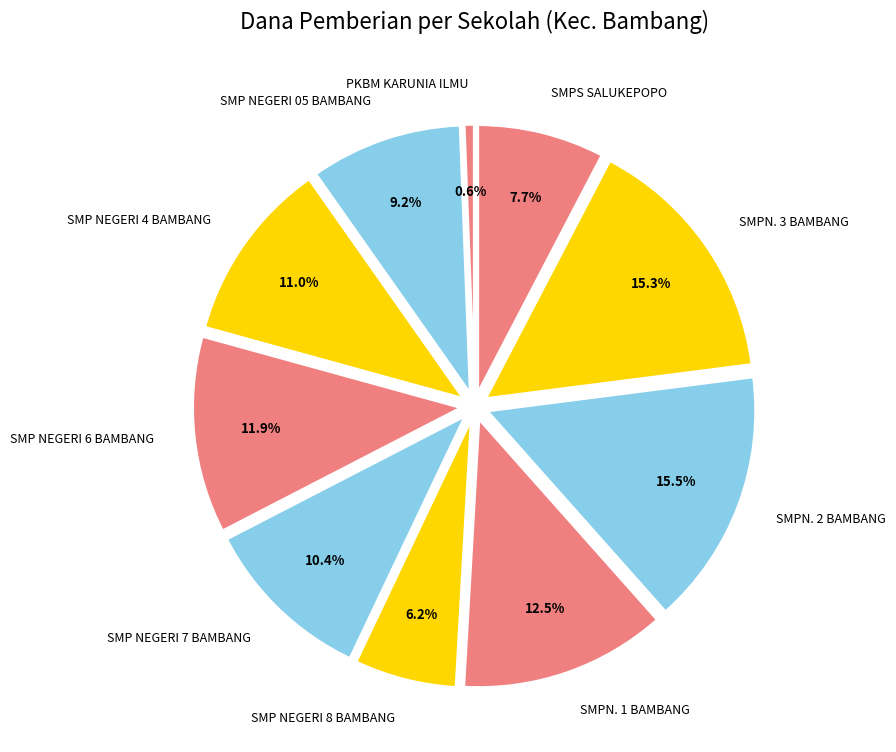

What is the ratio of the value at SMP NEGERI 05 BAMBANG to the value at PKBM KARUNIA ILMU?

15.2